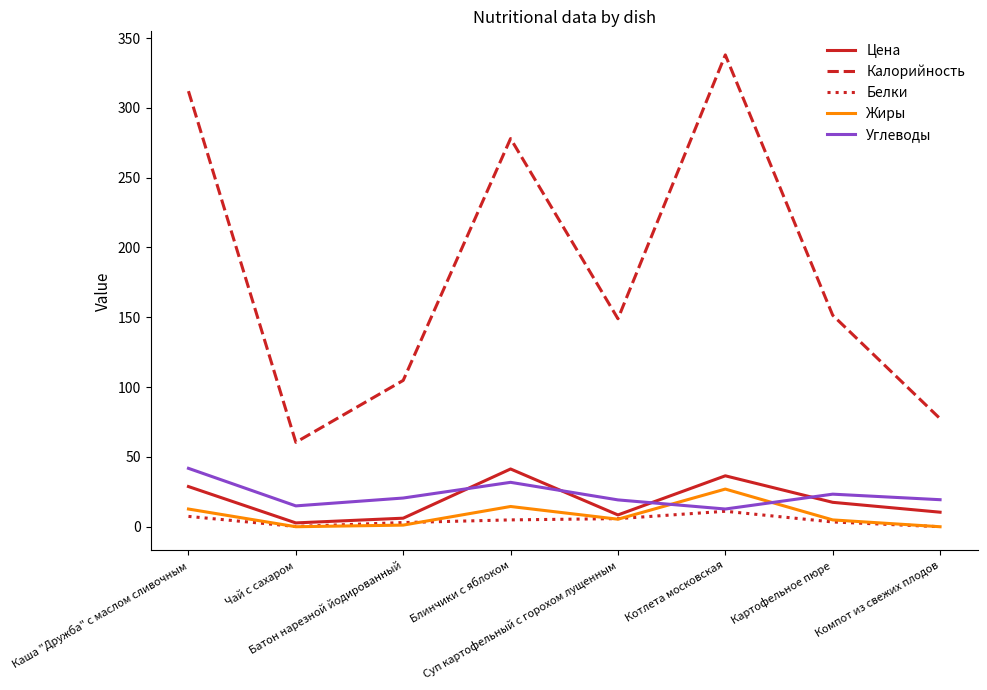

At which label does Цена reach its minimum?

Чай с сахаром